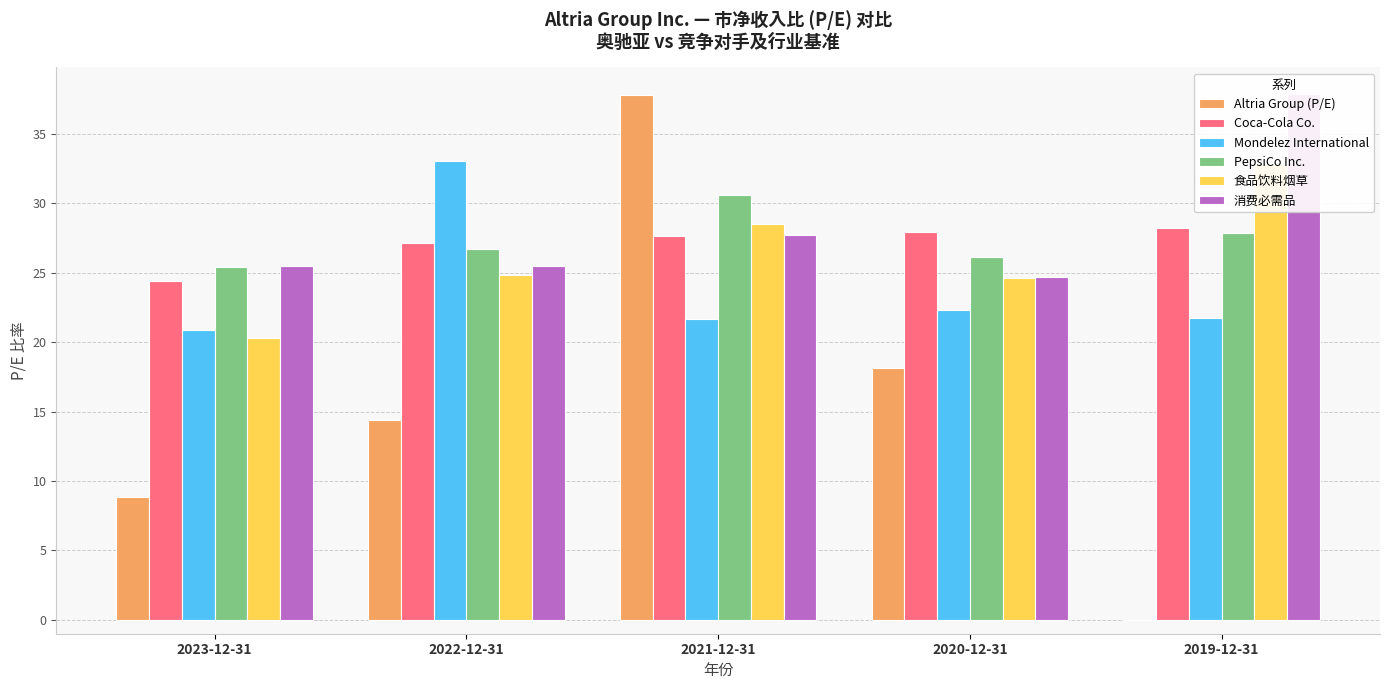

At how many categories does at least one series exceed 20?

5